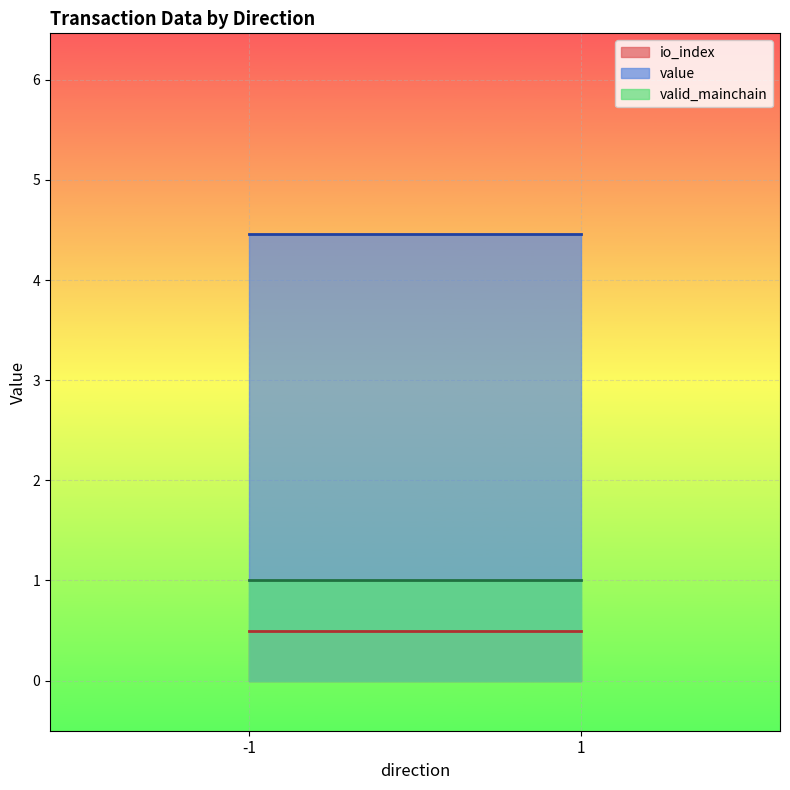

Which series has the largest total across all categories?

value